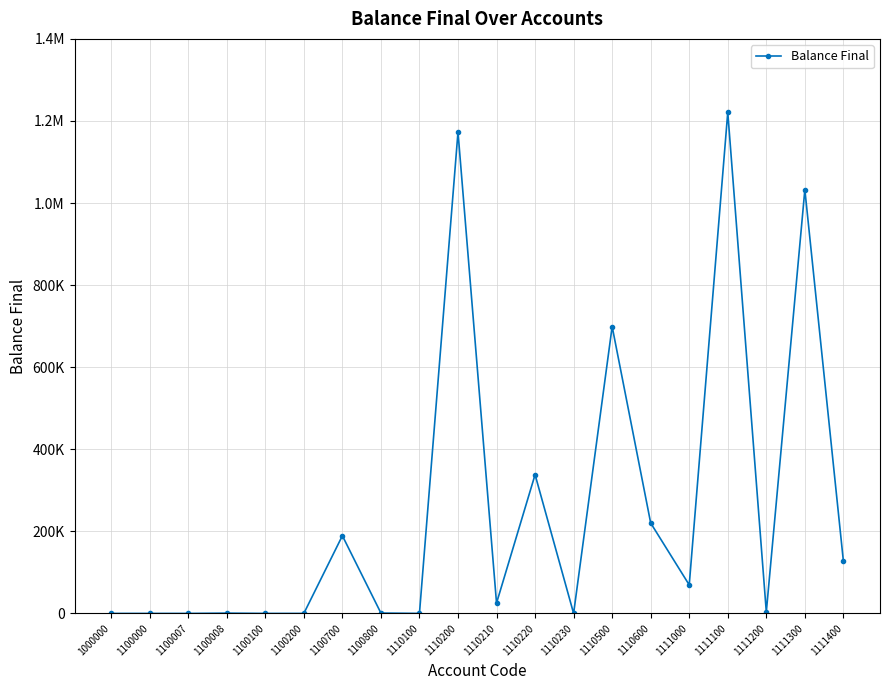

What value does the data have at 1110200?

1173051.4